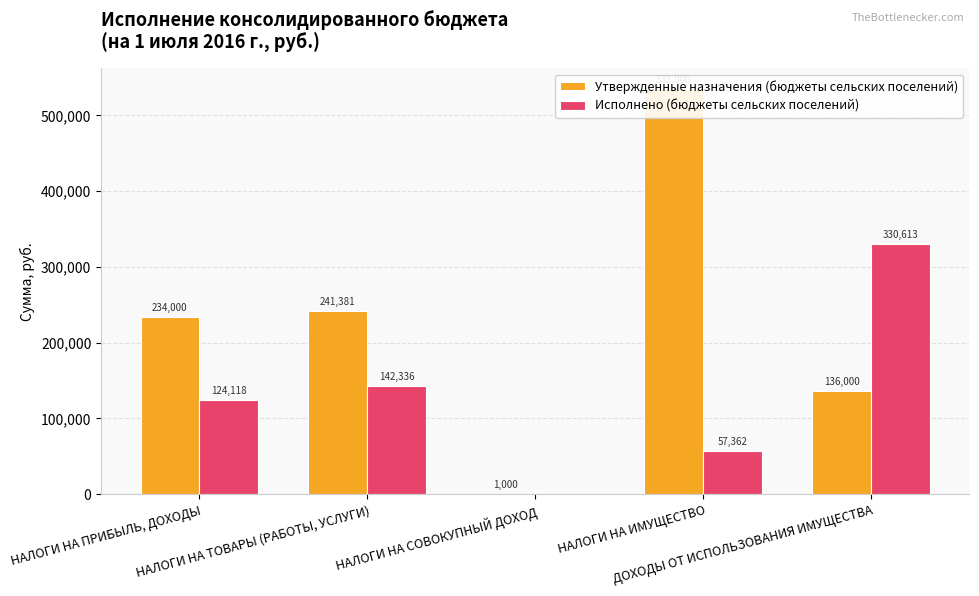

True or false: Утвержденные назначения (бюджеты сельских поселений) has a value of 1000.0 at НАЛОГИ НА СОВОКУПНЫЙ ДОХОД.

True